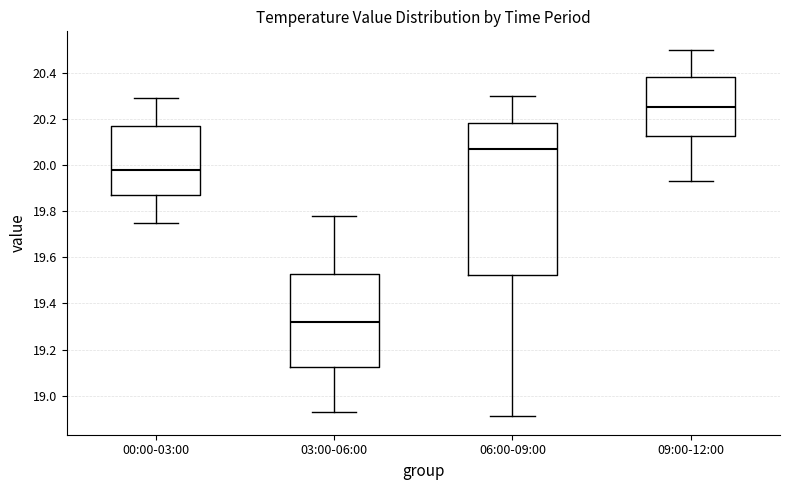

Reading left to right, transcribe this box plot: for each box, give where its median line is, the range the box spans, and where its two whiskers end, as read against the y-axis. The values are not printed on the chart, so give them approximately, as read against the axis.

00:00-03:00: median 19.98, box 19.88 to 20.18, whiskers 19.76 to 20.30
03:00-06:00: median 19.32, box 19.12 to 19.52, whiskers 18.94 to 19.78
06:00-09:00: median 20.08, box 19.52 to 20.18, whiskers 18.92 to 20.30
09:00-12:00: median 20.26, box 20.12 to 20.38, whiskers 19.94 to 20.50